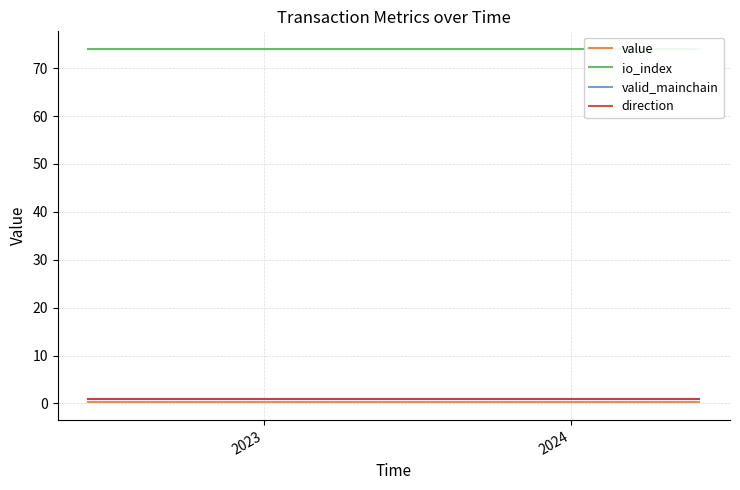

What is the value of the valid_mainchain point at the 9th from the left?

1.0